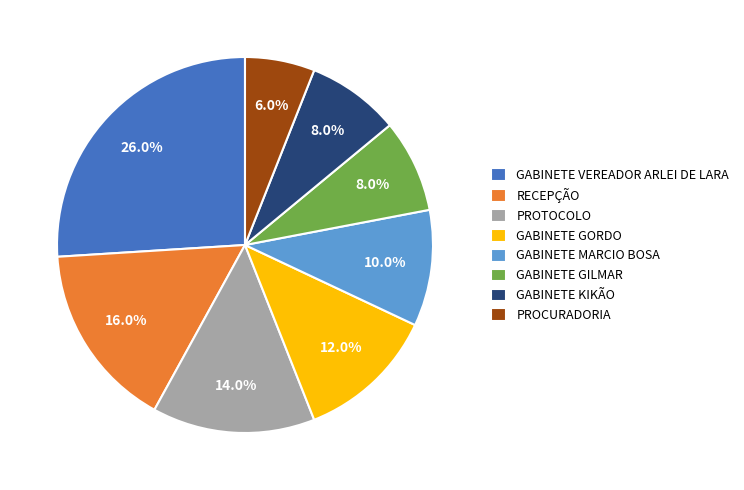

What percentage is the GABINETE GORDO slice, to the nearest percent?

12%